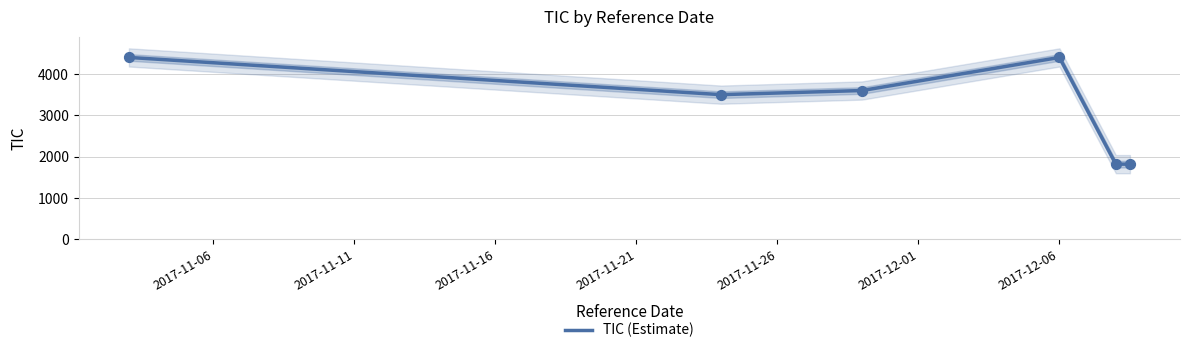

Which has a higher value, 2017-11-06 or 2017-11-21?

2017-11-06